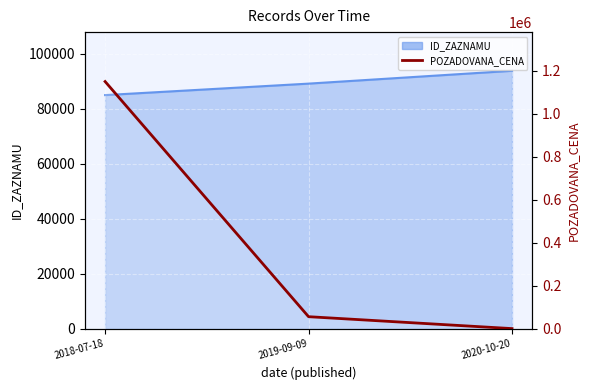

At which category does the chart reach its peak across all series?

2018-07-18